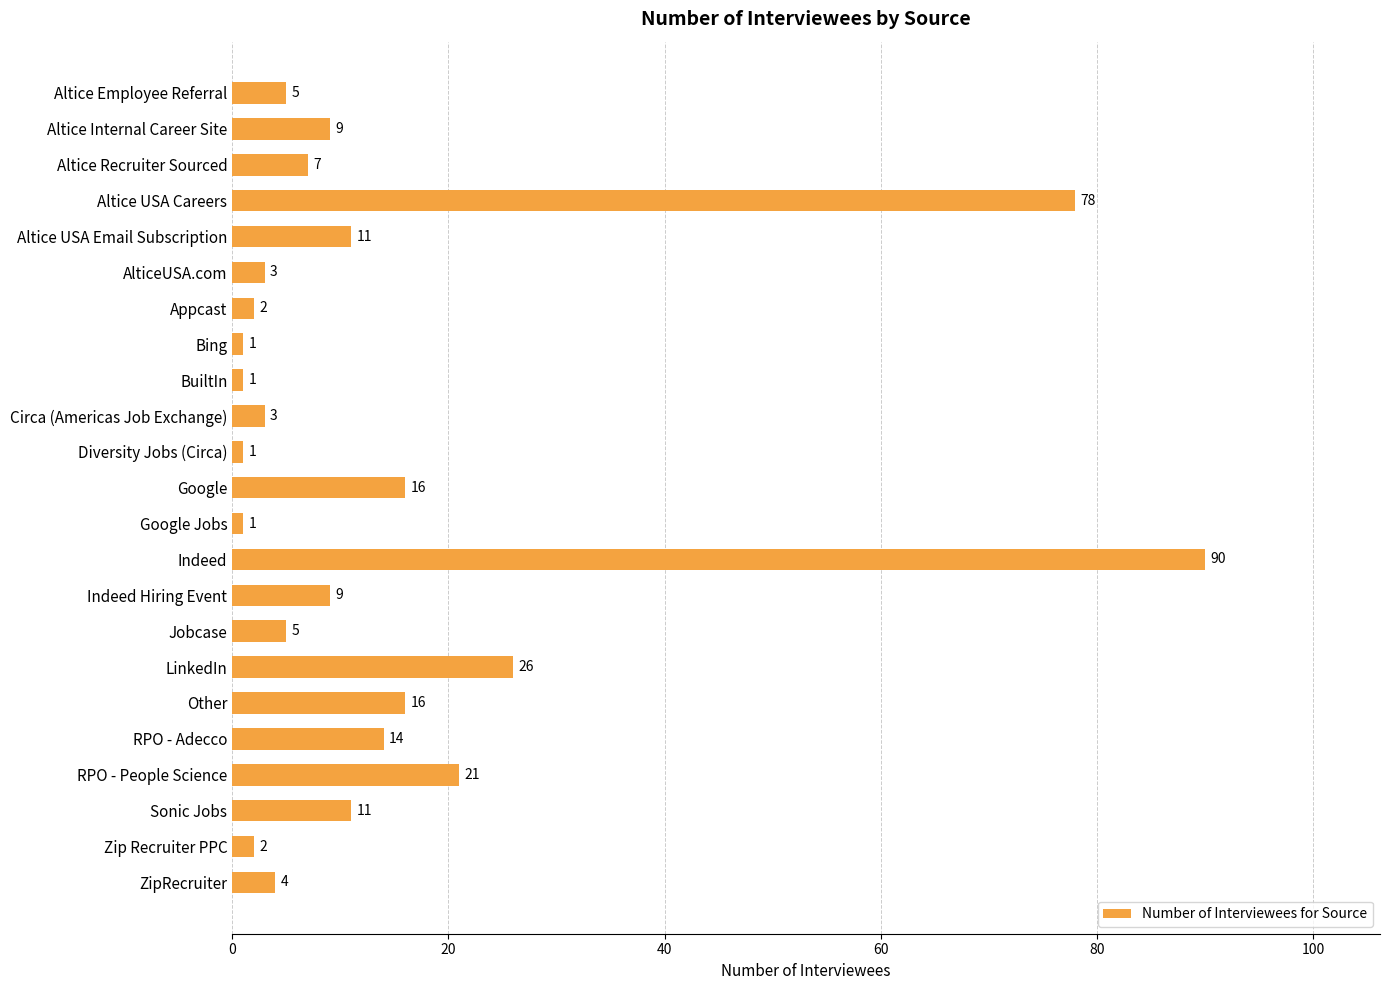

What is the change in value from Google Jobs to Sonic Jobs?

+10